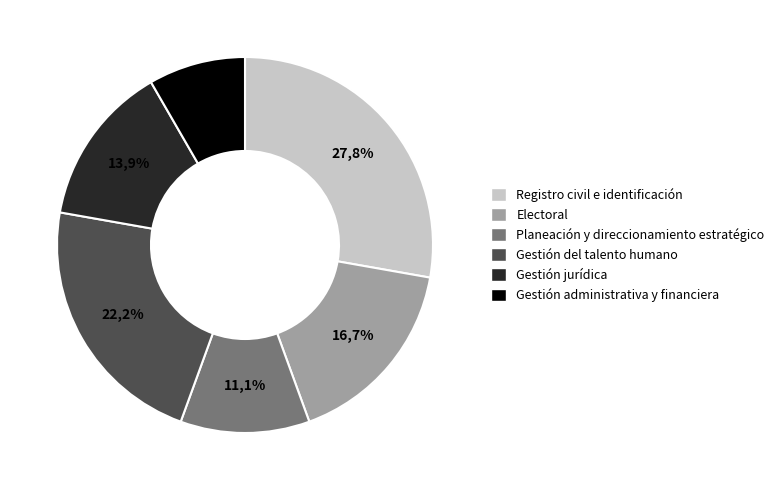

How many slices are in this pie chart?

6